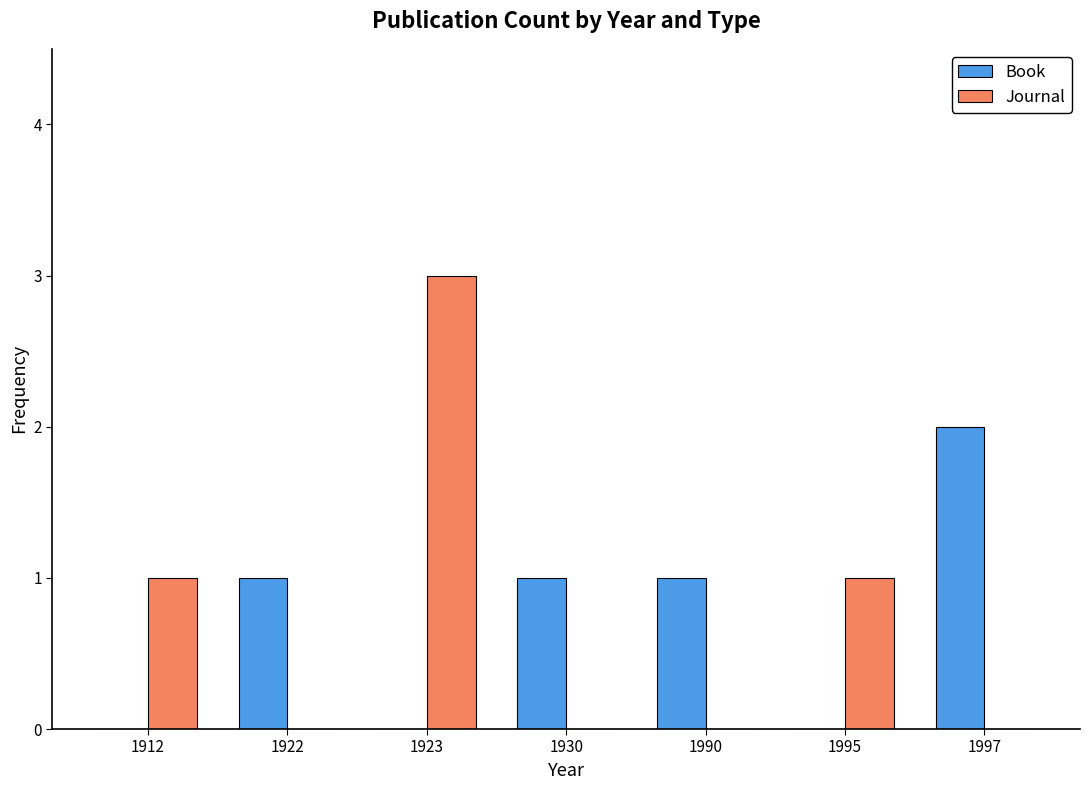

The value of Book at 1990 is 1. True or false?

True